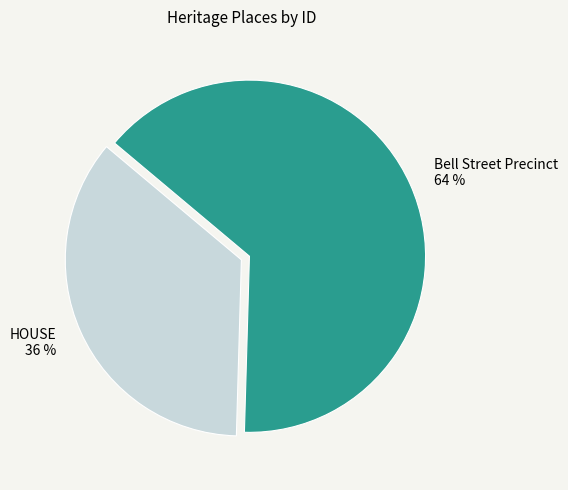

Combined, do Bell Street Precinct and HOUSE account for over 50%?

Yes